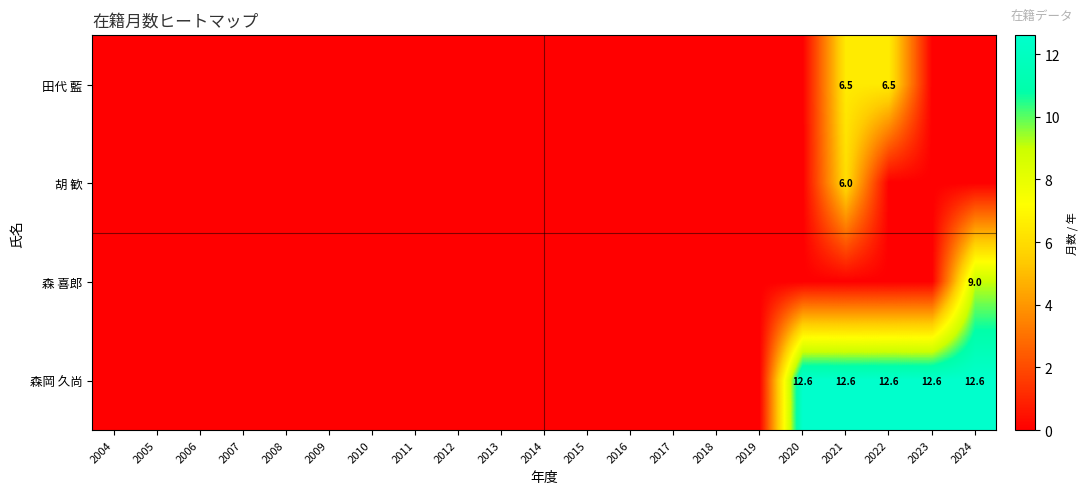

At which category is the sum across all series the highest?

2021